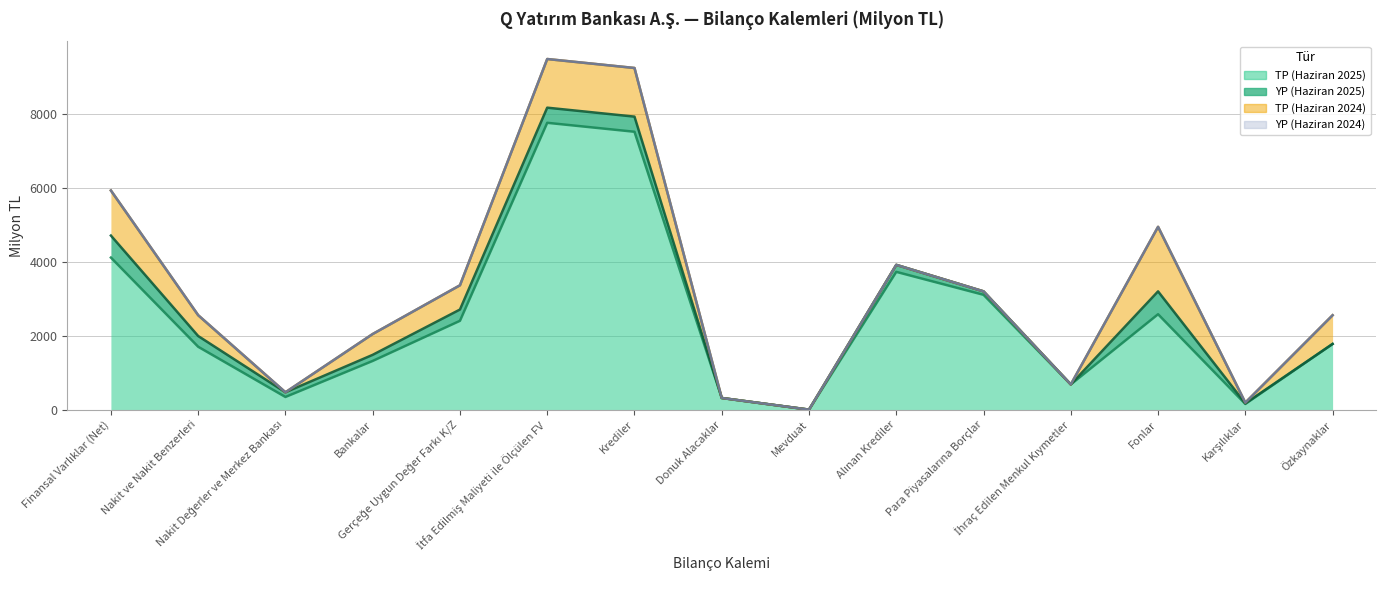

Reading right to left, transcribe all the data shown in this chart.

TP (Haziran 2025): 1777.9	153.3	2582.2	682.5	3108.2	3729.3	0.0	315.3	7521.6	7764.1	2404.3	1318.3	343.0	1701.7	4115.8
YP (Haziran 2025): 0.0	15.9	618.6	0.0	93.2	189.6	0.0	0.0	409.5	409.5	305.1	164.8	126.0	290.9	596.0
TP (Haziran 2024): 777.1	20.1	1747.3	0.0	0.0	0.0	0.0	0.0	1316.8	1316.8	656.0	563.4	0.5	563.9	1219.9
YP (Haziran 2024): 0.0	0.0	0.0	0.0	0.0	0.0	0.0	0.0	0.0	0.0	0.0	0.0	0.0	0.0	0.0